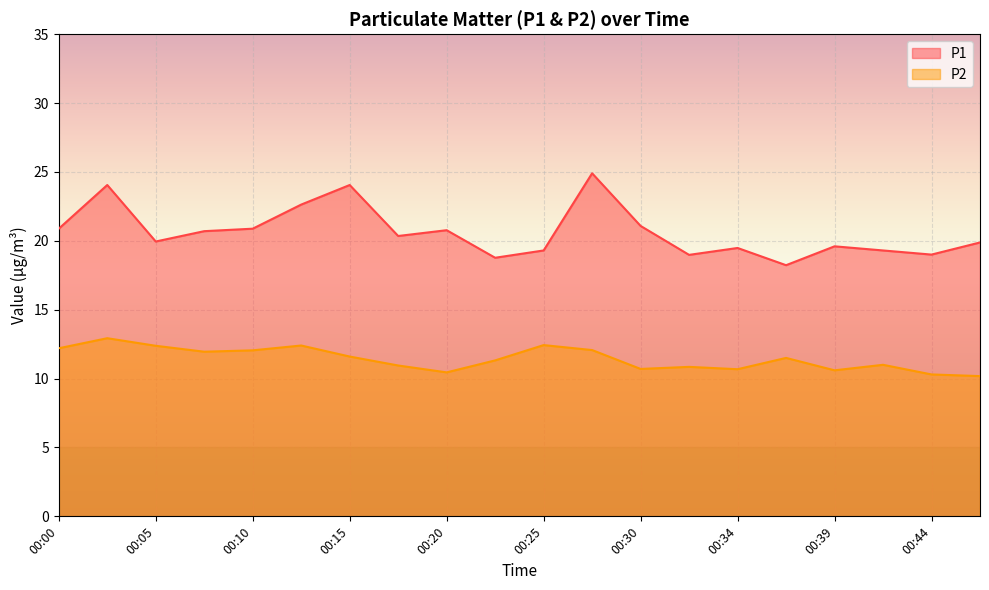

What is the total value across all series at 00:44?

29.3